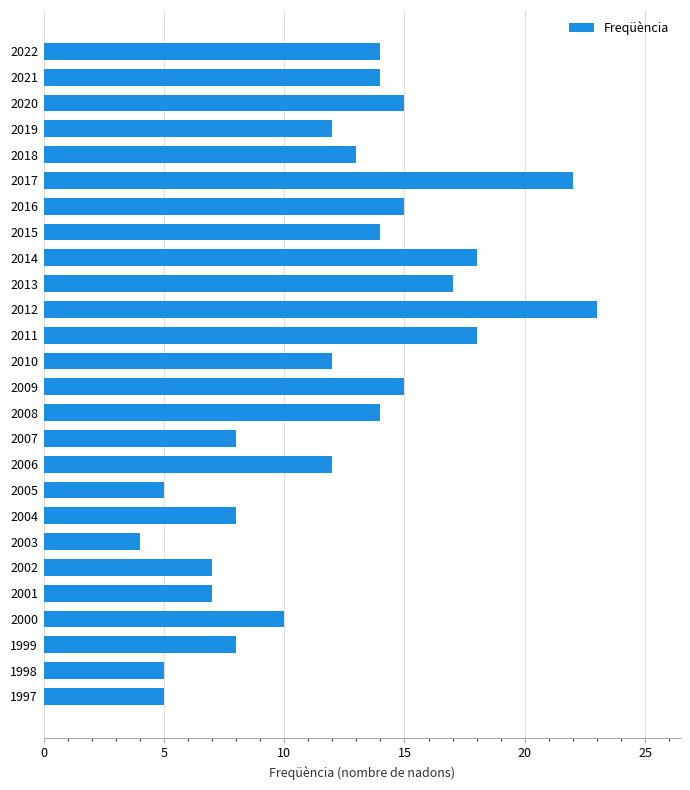

Is it true that the value at 2015 is 14?

True